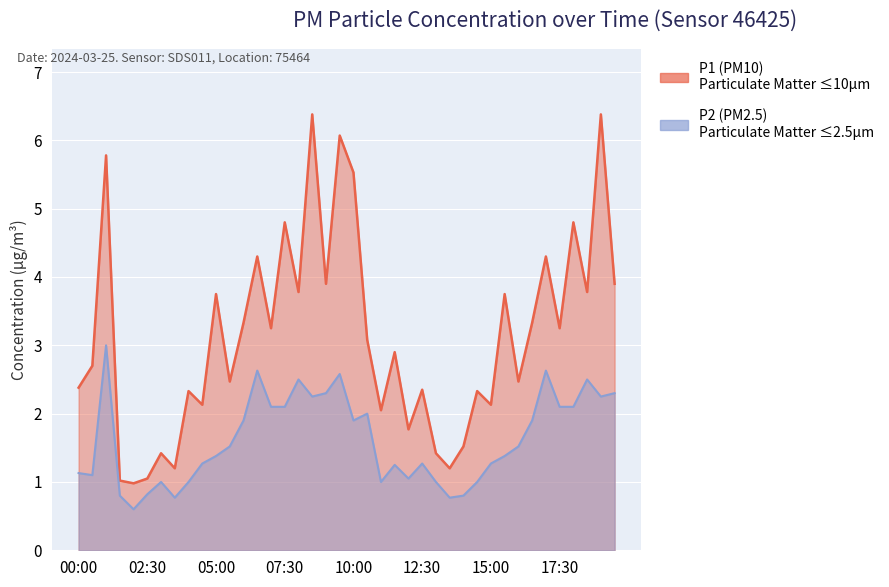

How many interior local valleys does the P1 series have?

14